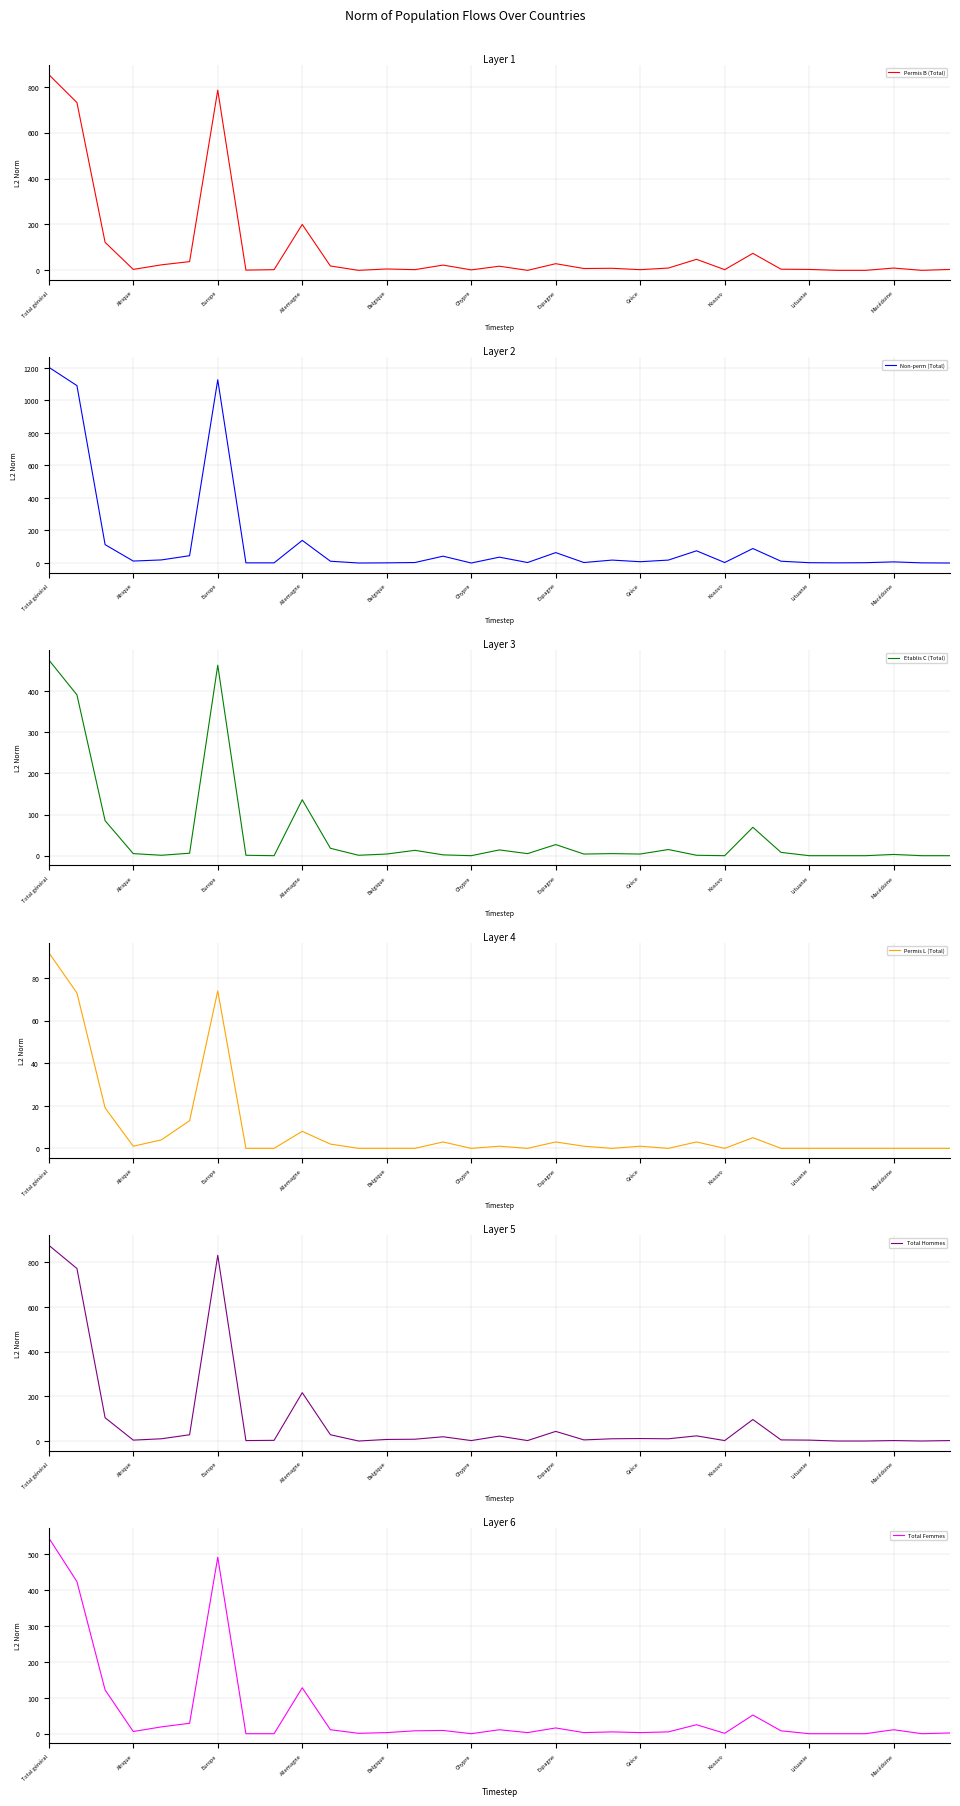

At which category is the sum across all series the highest?

Total général